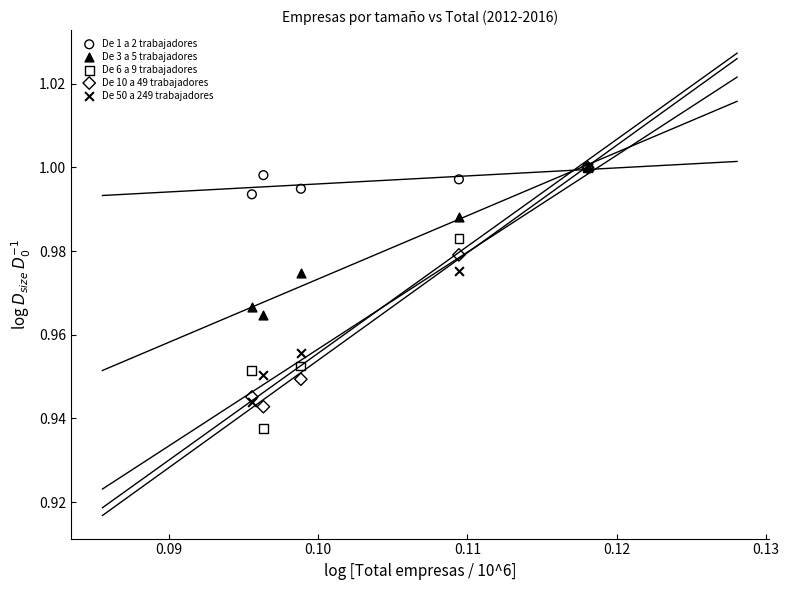

What are all the series names shown in the legend?

De 1 a 2 trabajadores, De 3 a 5 trabajadores, De 6 a 9 trabajadores, De 10 a 49 trabajadores, De 50 a 249 trabajadores